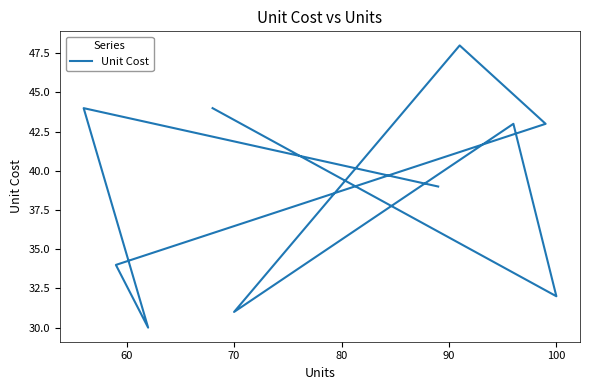

Does the chart have visible grid lines?

No